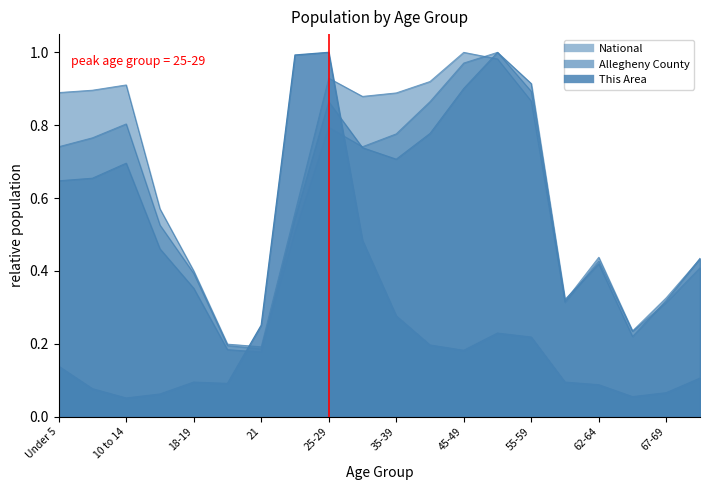

How many lines are shown in the chart?

4